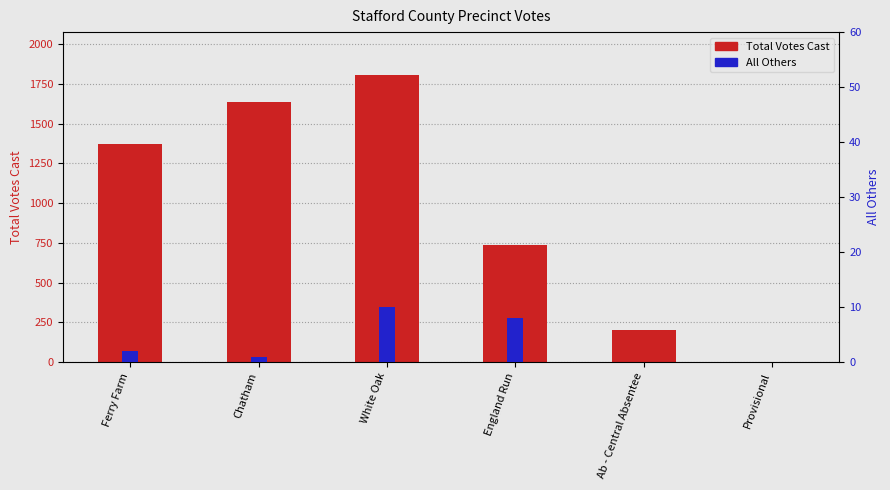

Does the chart contain stacked bars?

No